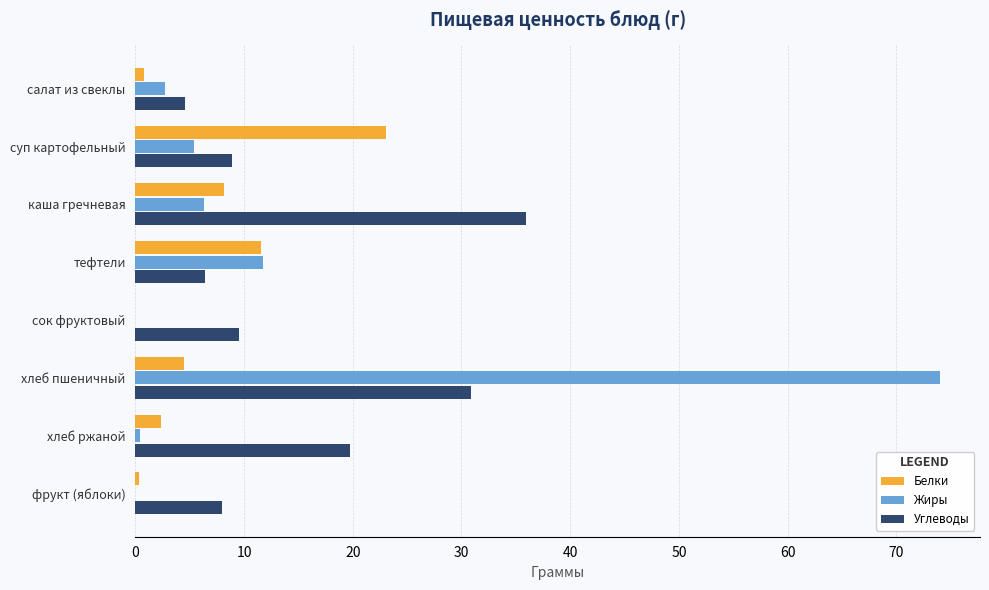

True or false: Белки has a value of 8.2 at каша гречневая.

True